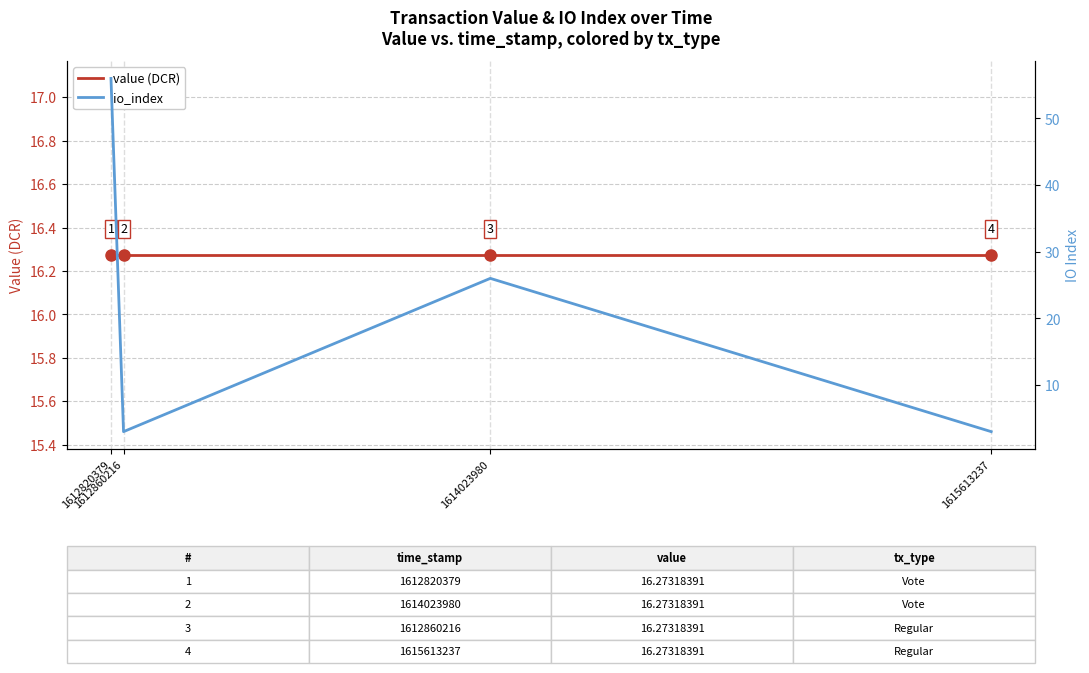

The value of value (DCR) at 1612860216 is 10.3. True or false?

False